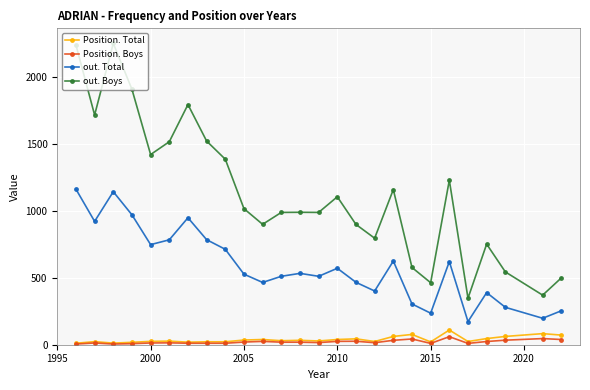

What is the highest value of the out. Boys series?

2255